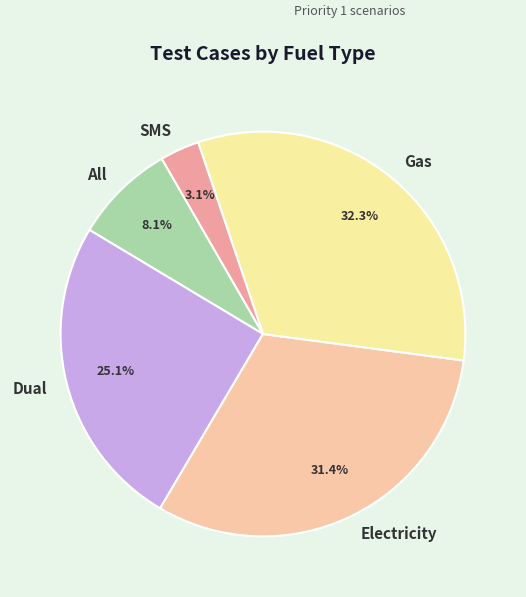

Does Electricity represent more than half of the total?

No